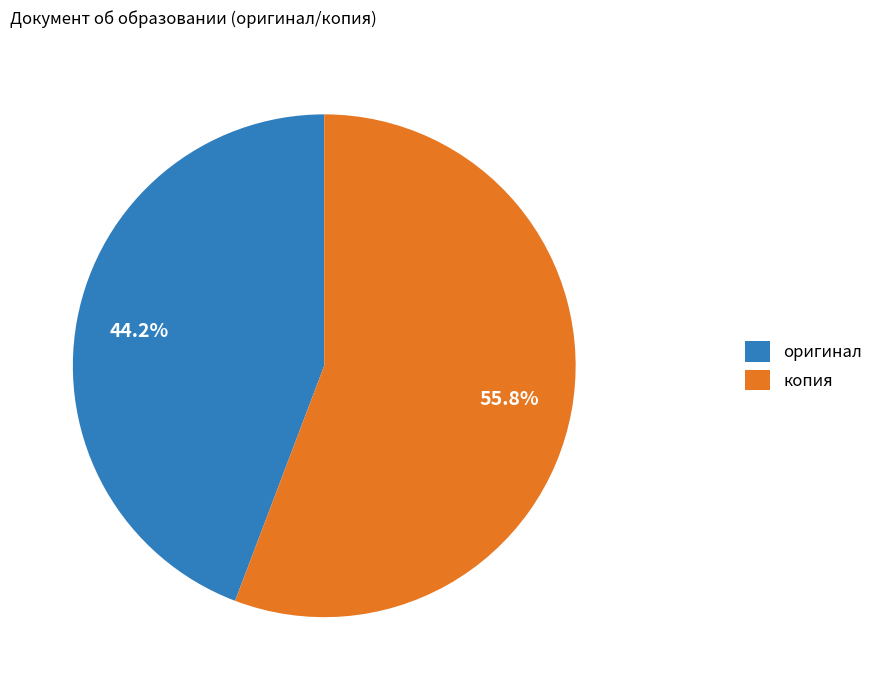

Rank the categories by value from highest to lowest.

копия, оригинал